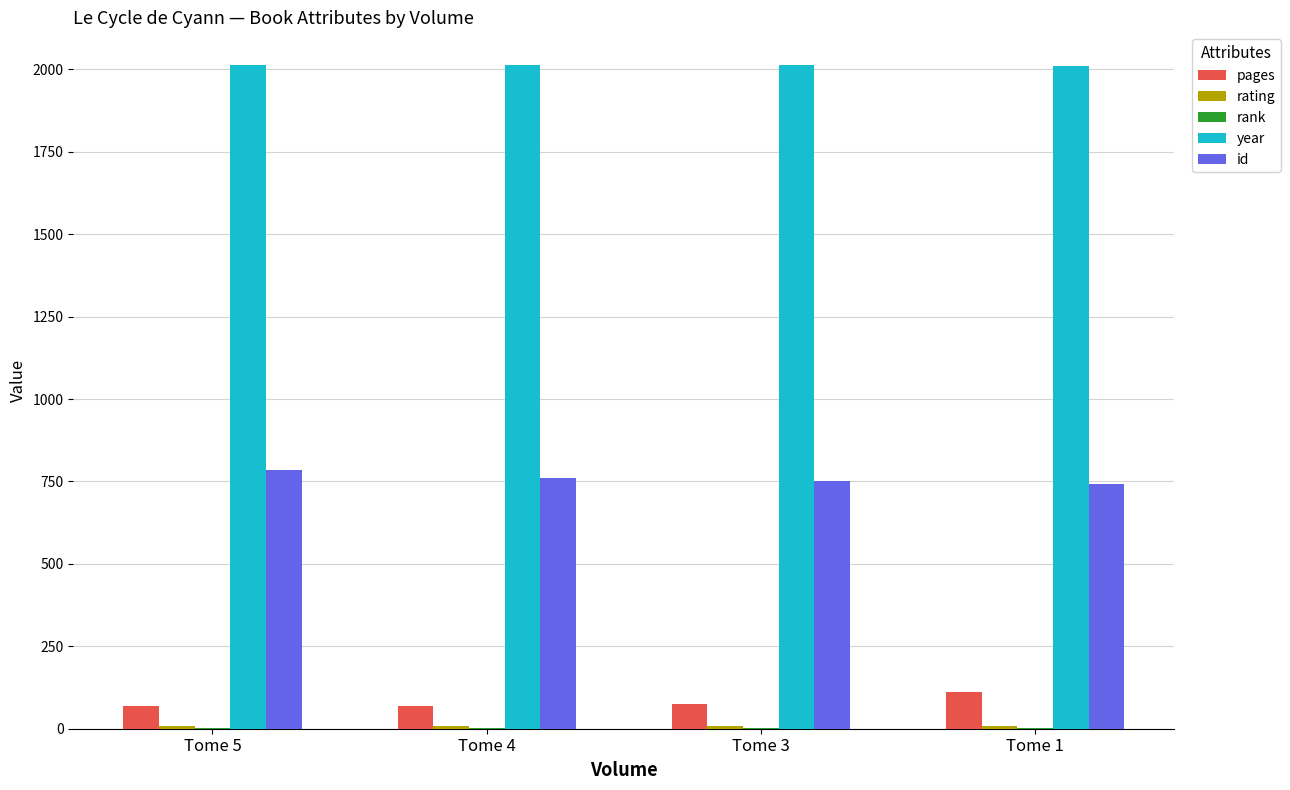

What is the average value of the year series?

2011